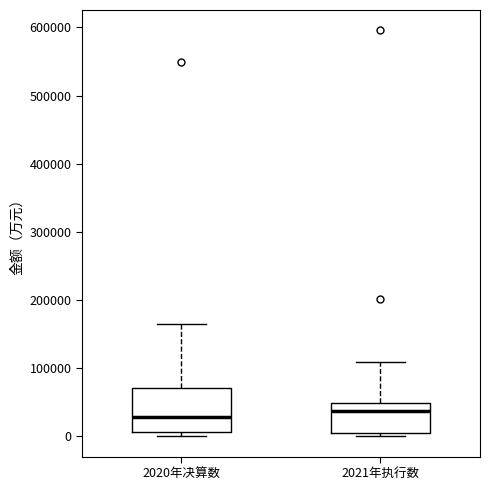

Which box is the tallest, from its lower edge to its upper edge?

2020年决算数